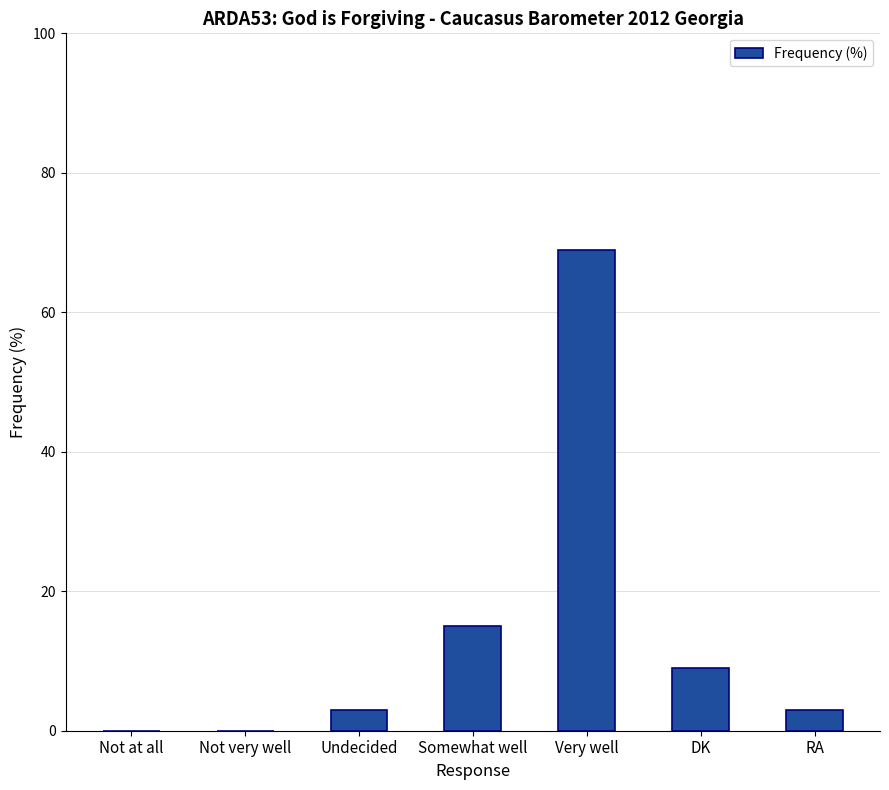

Is it true that the value at Somewhat well is 20?

False